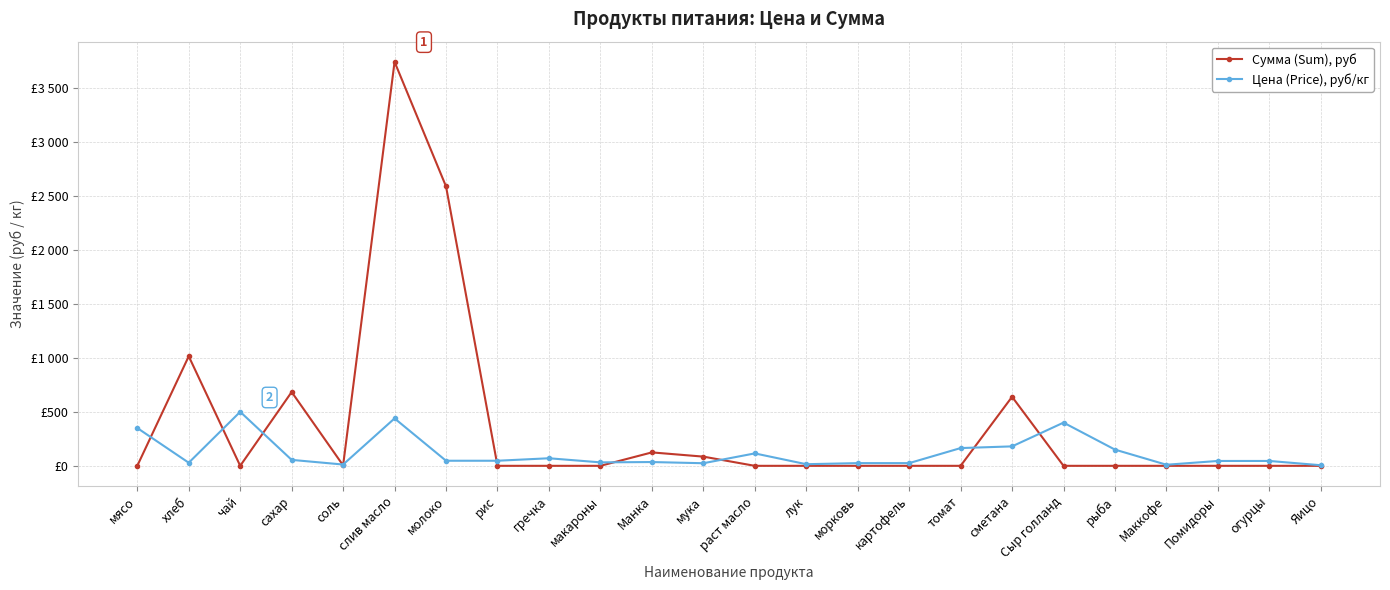

What are all the series names shown in the legend?

Сумма (Sum), руб, Цена (Price), руб/кг